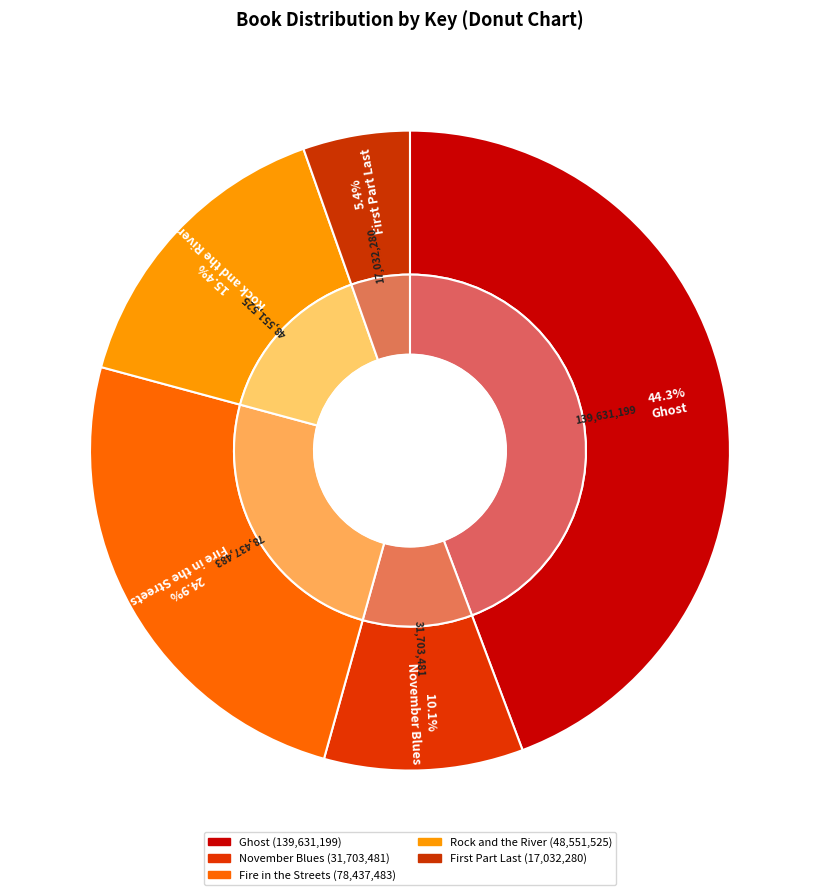

Between Fire in the Streets and Ghost, which is larger?

Ghost